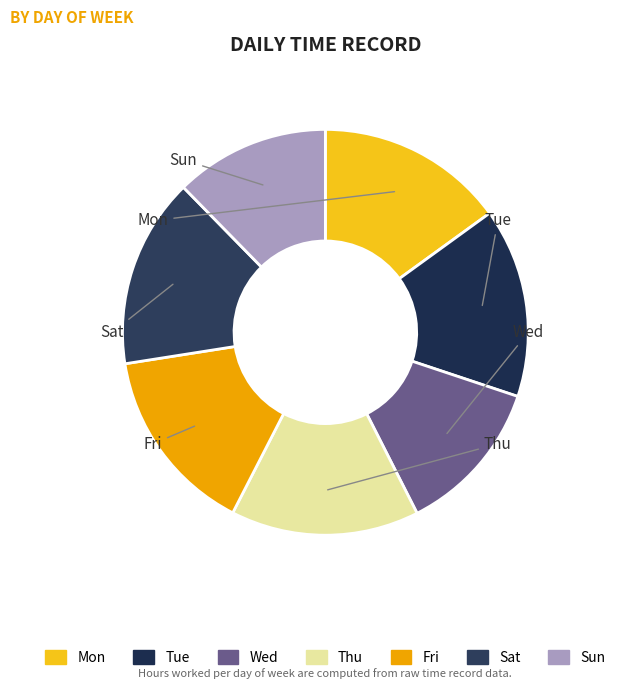

Count the number of slices in the pie.

7